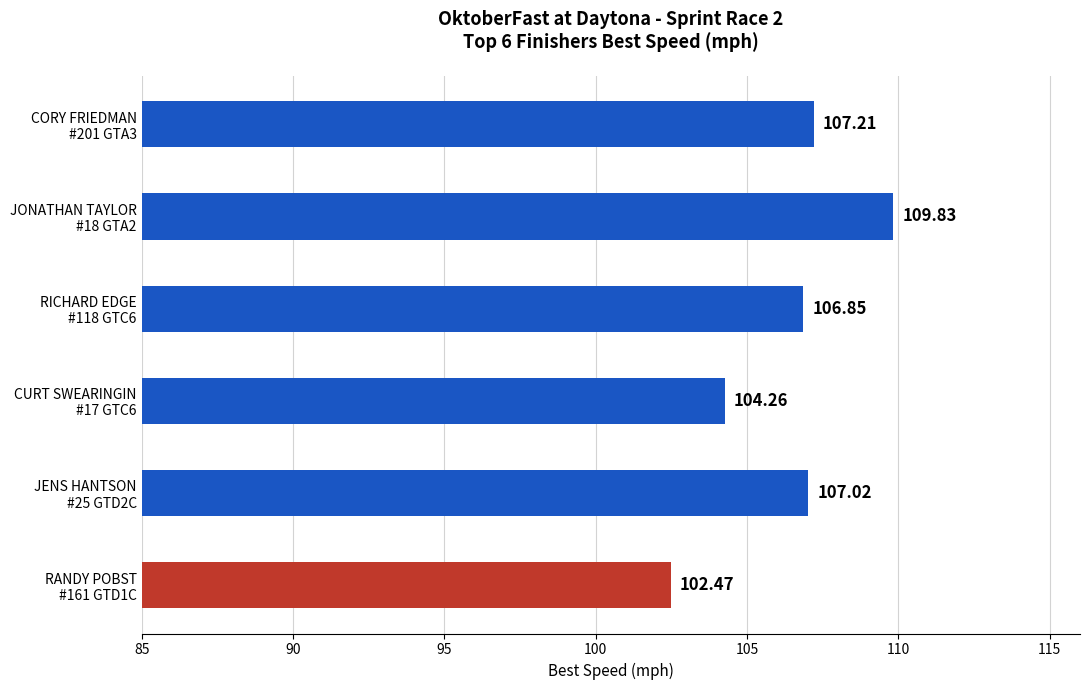

How many distinct data groups are displayed?

1